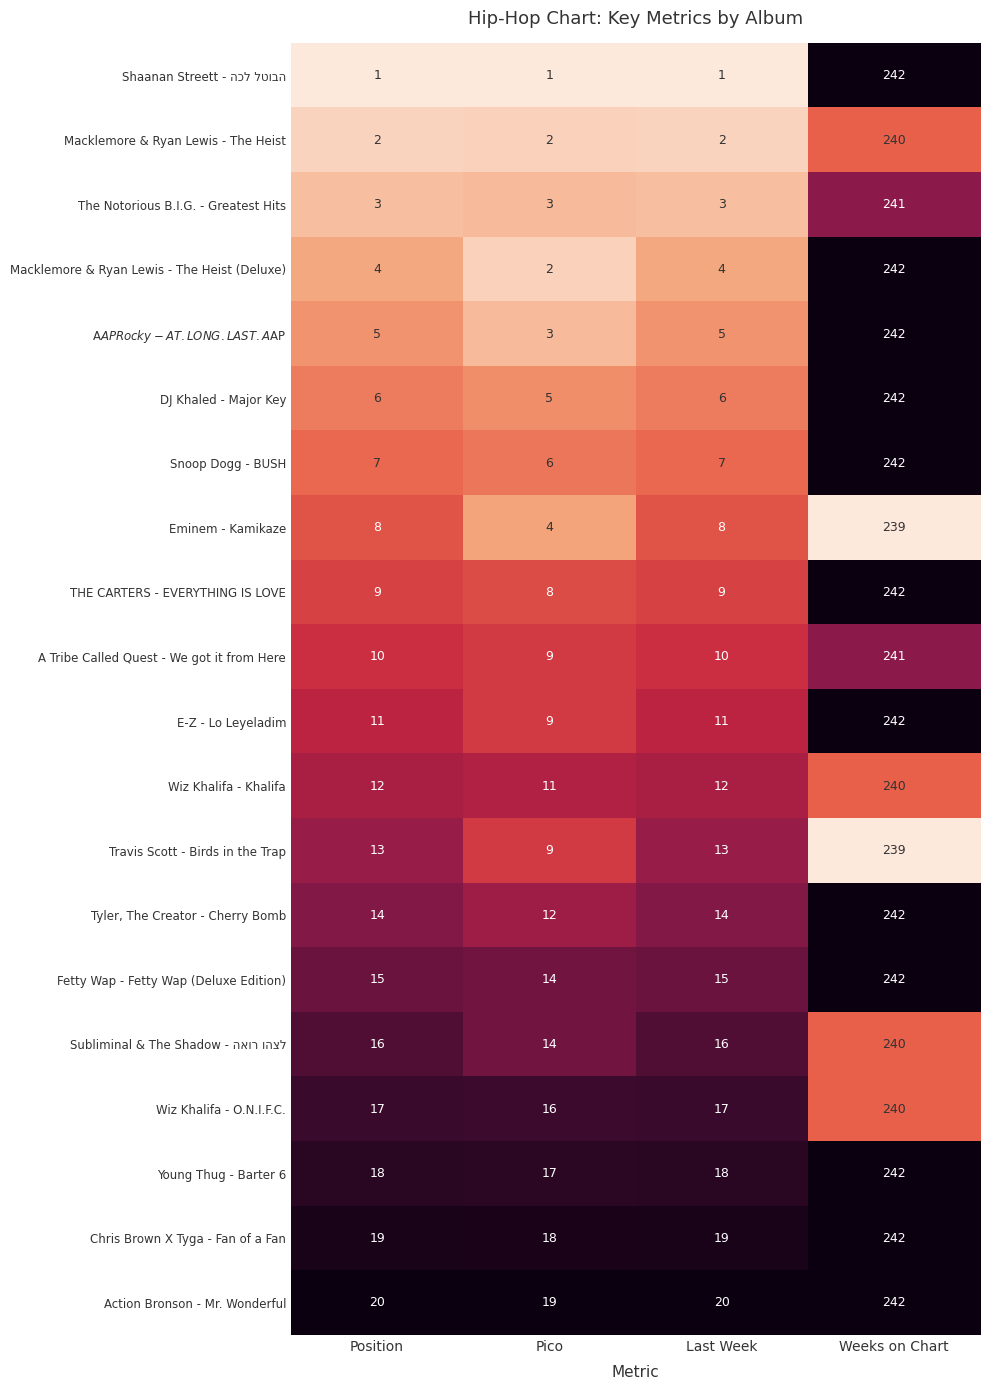

The value of Wiz Khalifa - O.N.I.F.C. at Last Week is 28. True or false?

False